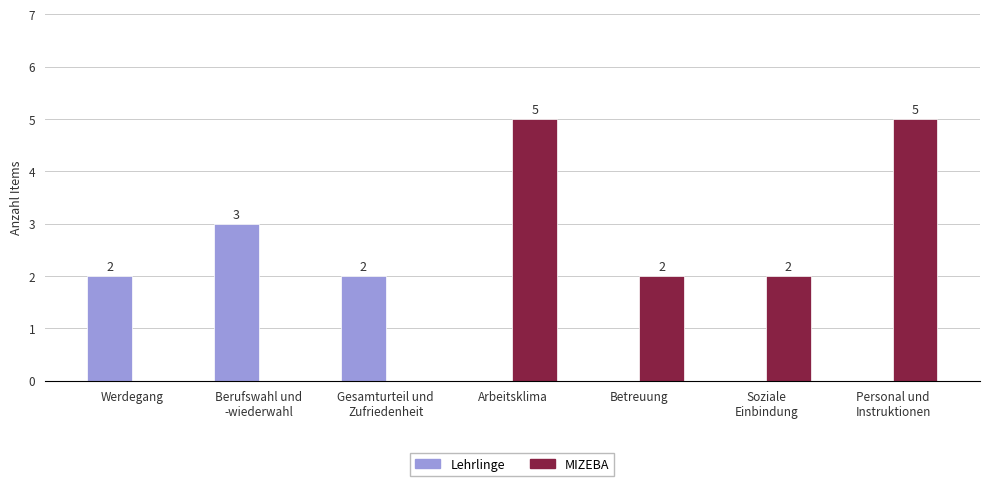

Does the chart contain stacked bars?

No